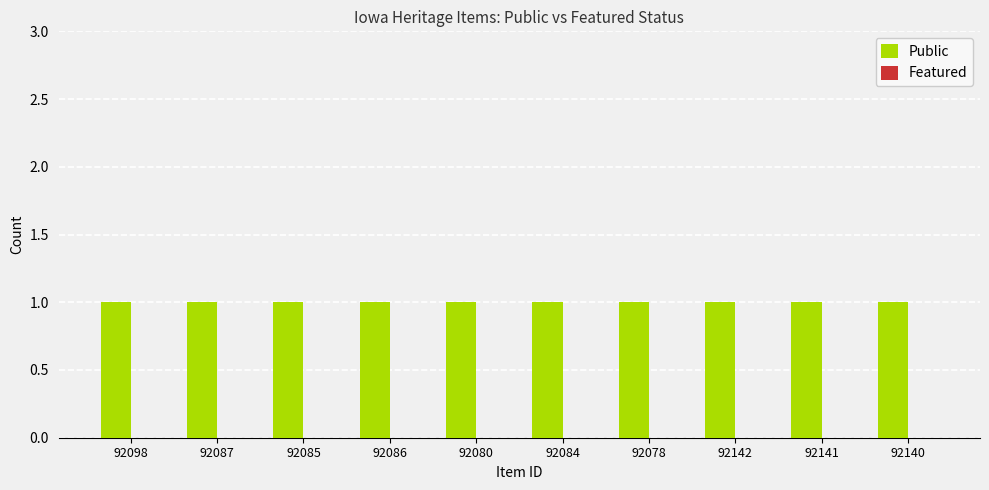

At how many categories does at least one series exceed 0?

10